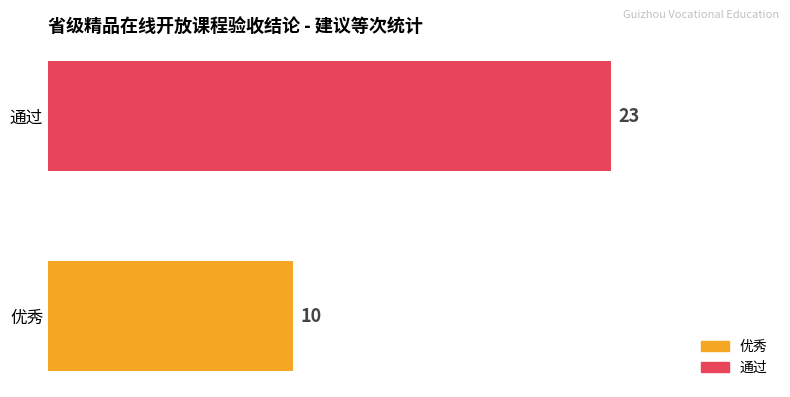

What is the sum of the values at 通过 and 优秀?

33